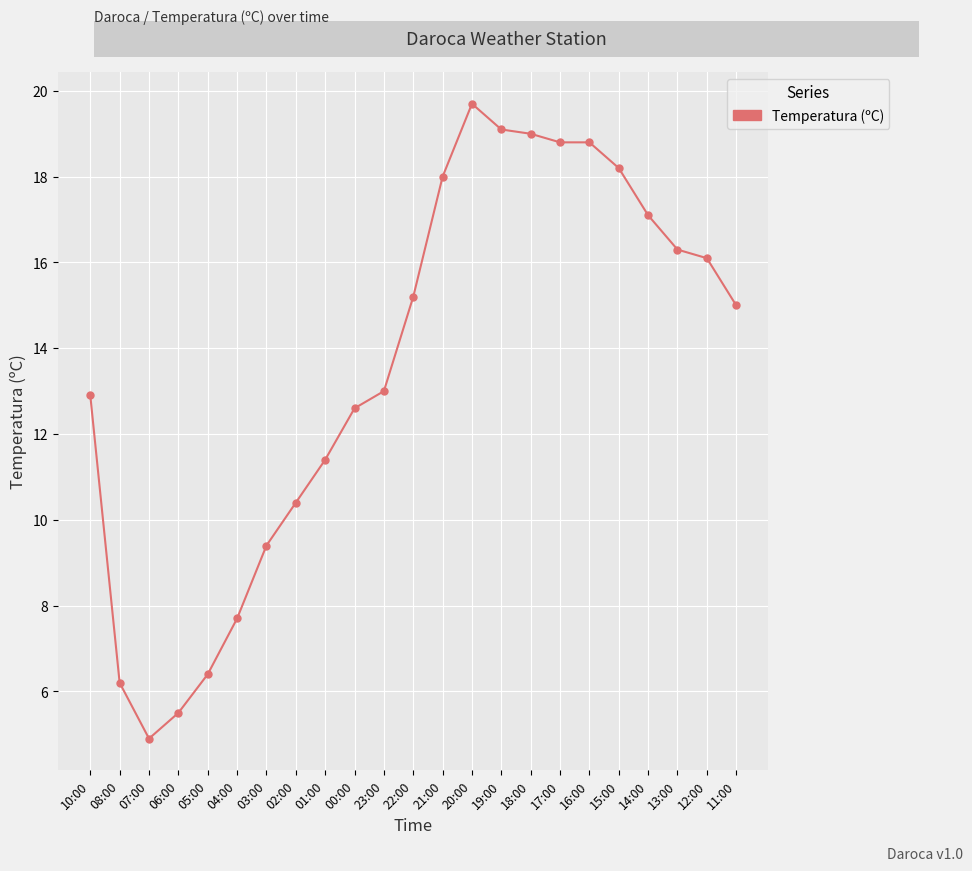

What is the smallest value displayed?

4.9